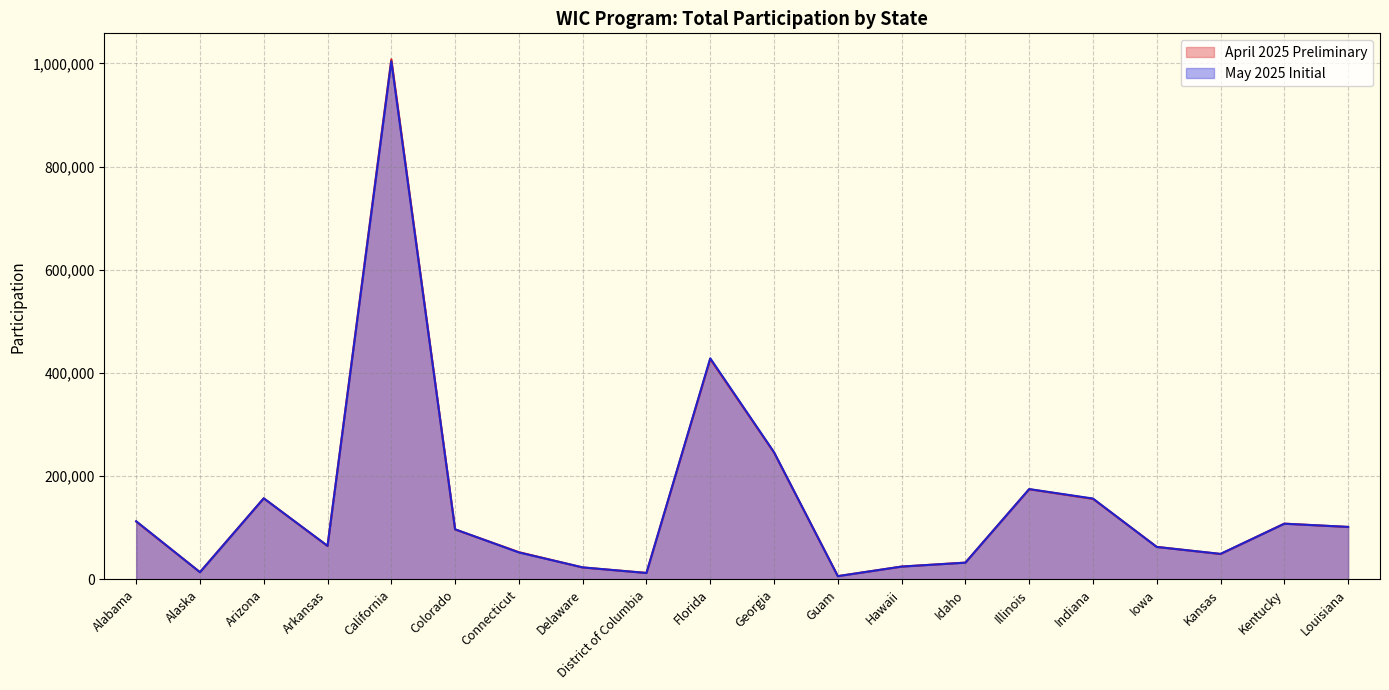

How many times do April 2025 Preliminary and May 2025 Initial cross each other?

14